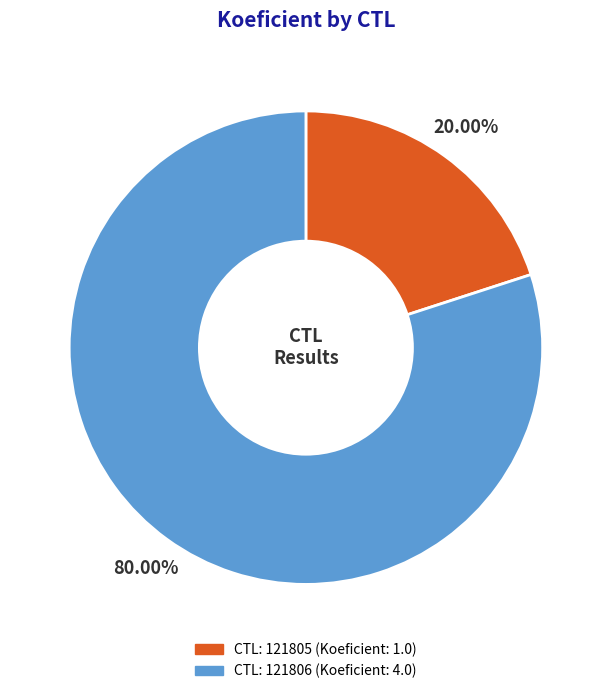

Does any single category account for the majority?

Yes